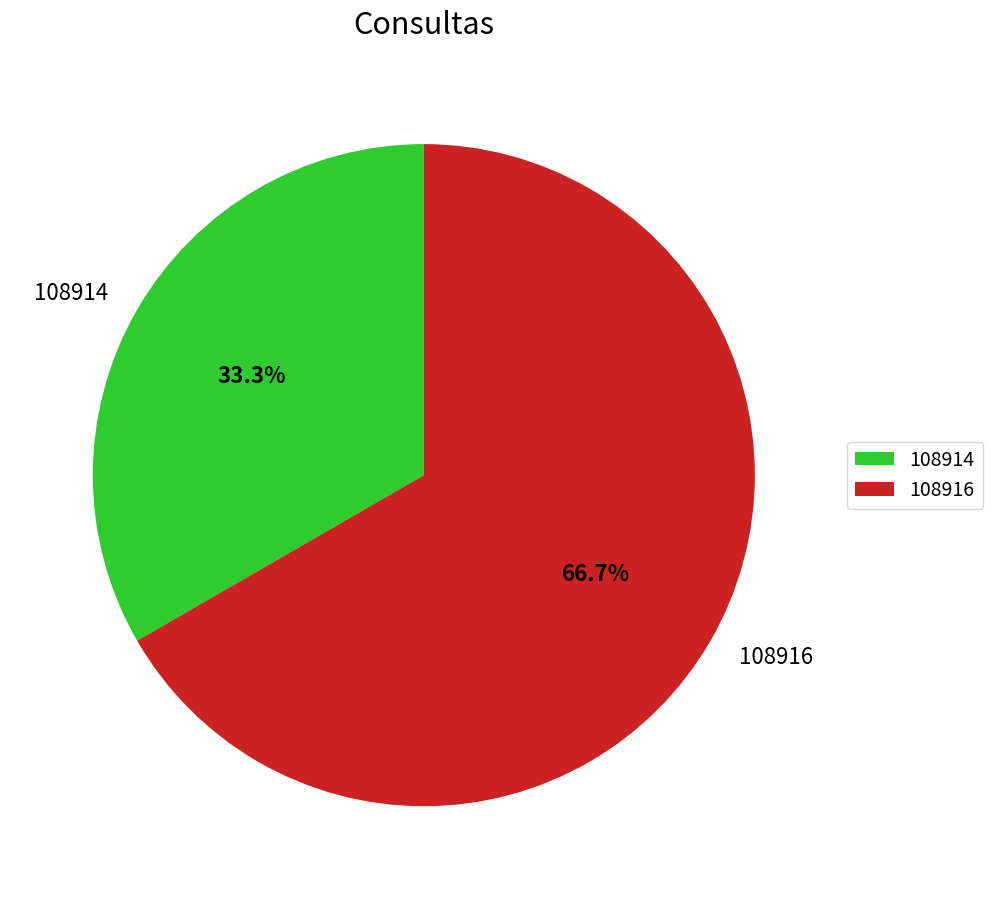

To the nearest percent, what percentage of the pie is 108916?

67%